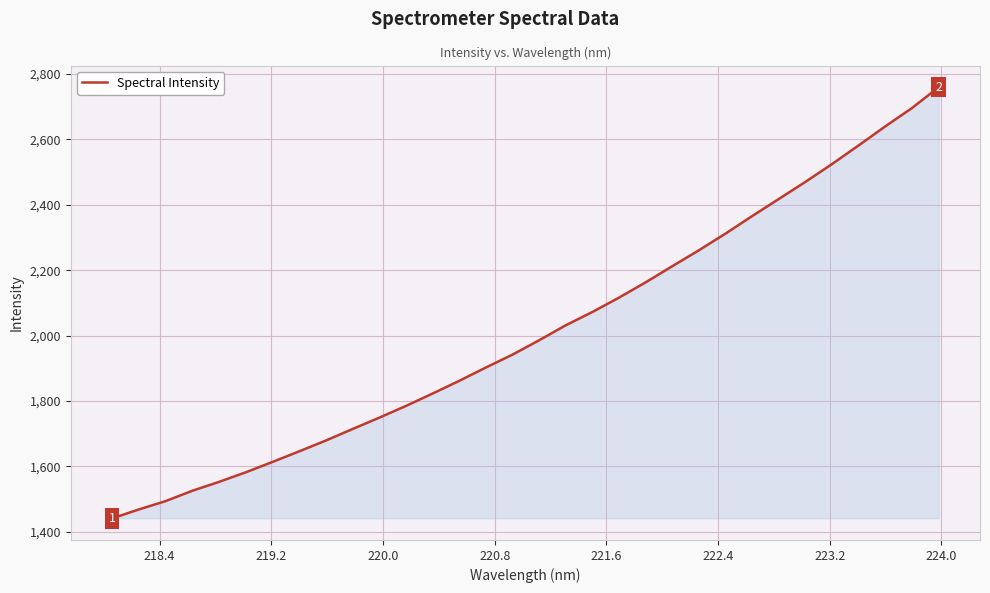

What is the smallest value displayed?

1441.3